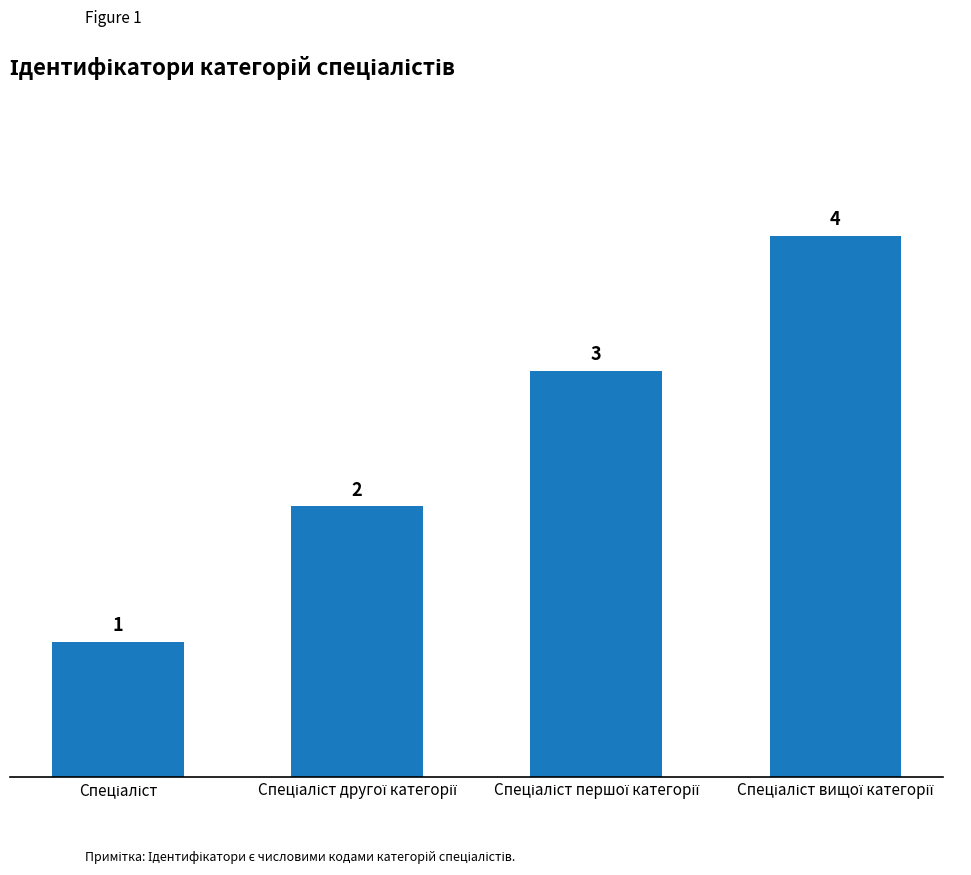

What is the difference between the maximum and minimum values?

3